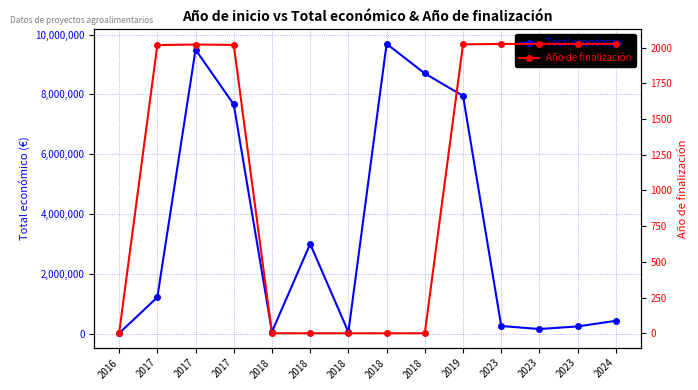

Rank the categories by Total económico value from lowest to highest.

2016, 2018, 2018, 2023, 2023, 2023, 2024, 2017, 2018, 2017, 2019, 2018, 2017, 2018